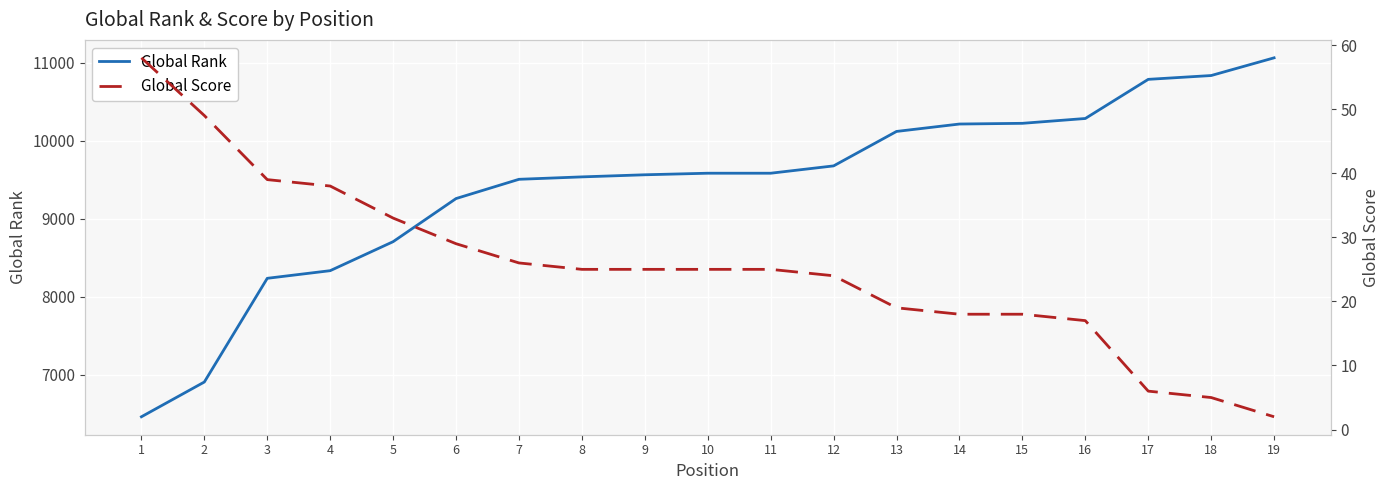

What are all the series names shown in the legend?

Global Rank, Global Score